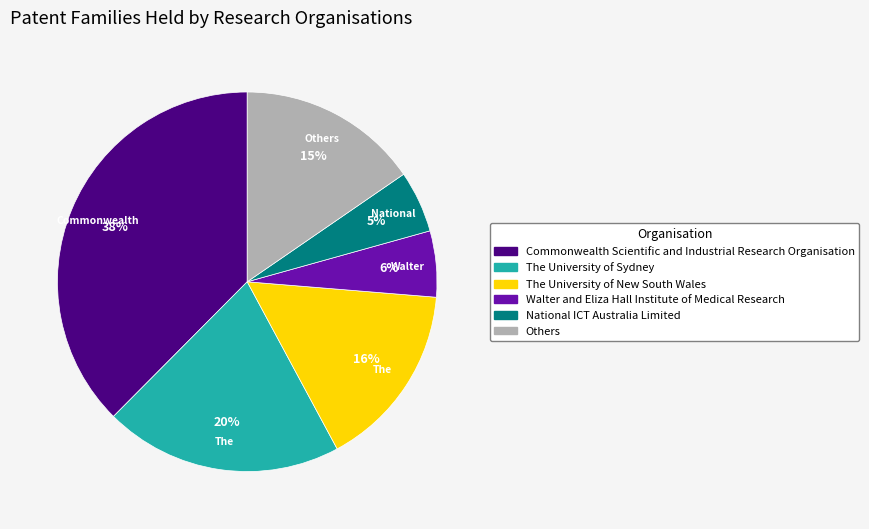

Is there a majority slice in this chart?

No